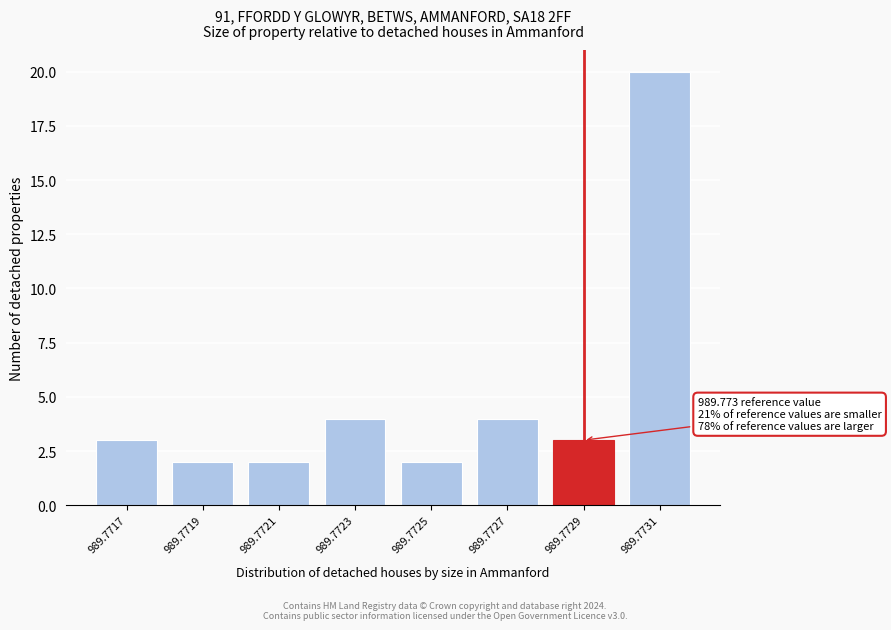

Reading right to left, list all the values displayed in this chart.

20	3	4	2	4	2	2	3